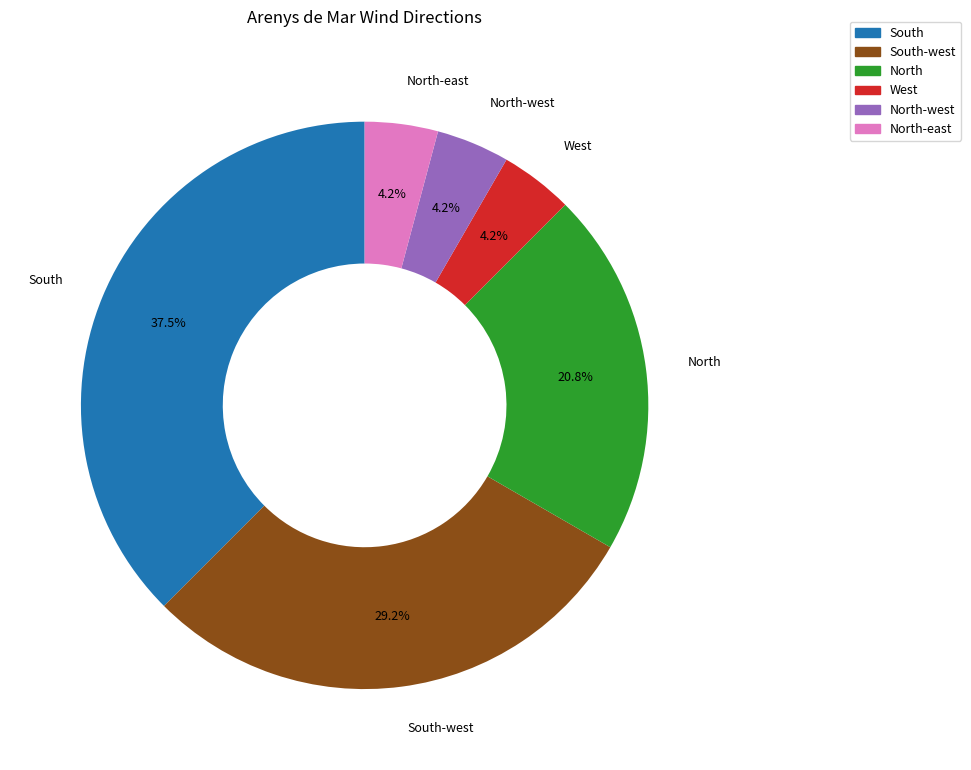

Is there any slice that represents more than half of the pie?

No